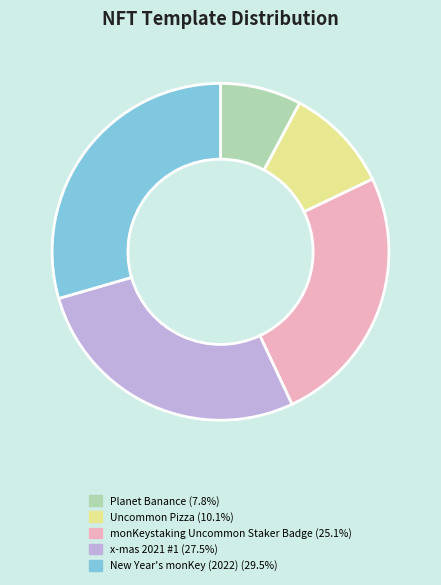

Which has a higher value, x-mas 2021 #1 or Planet Banance?

x-mas 2021 #1